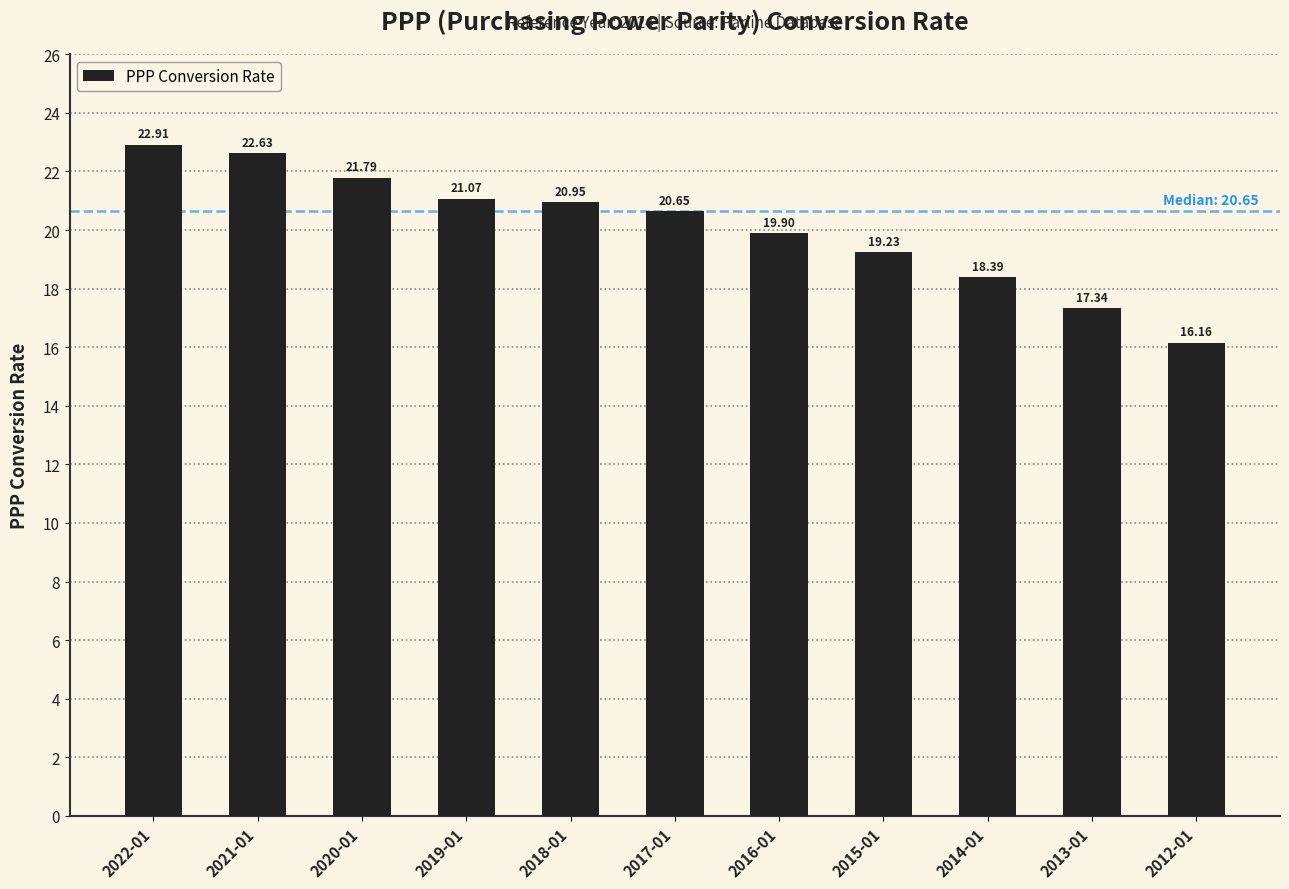

What position from the left is 2013-01?

10